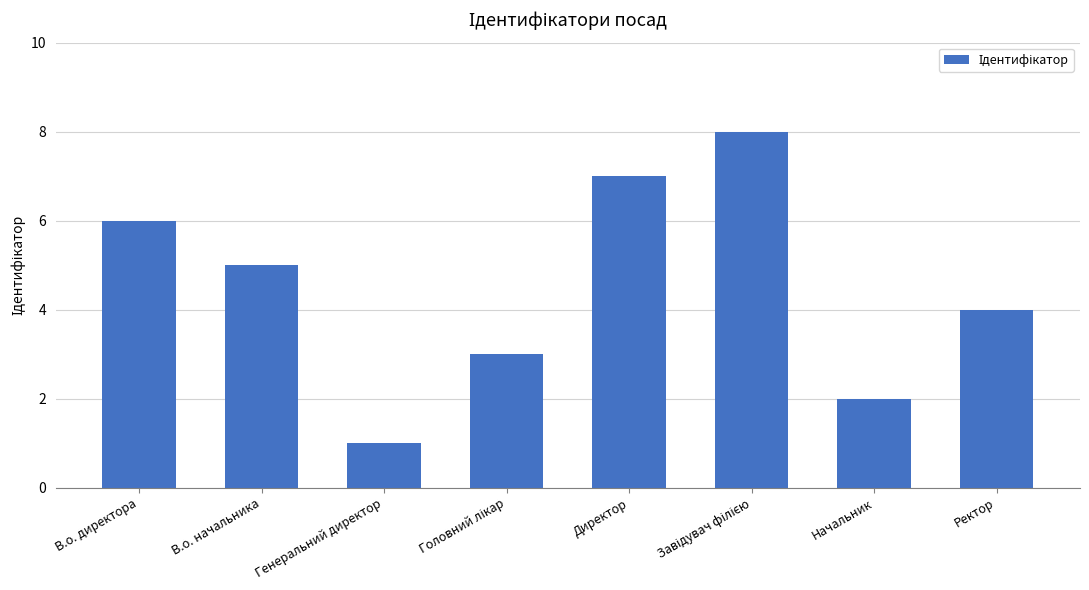

The value at В.о. начальника is 5. True or false?

True